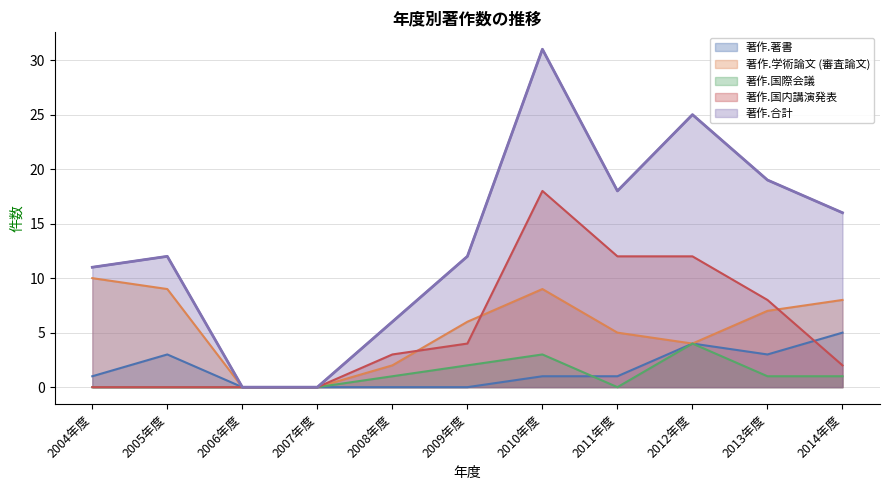

In 著作.学術論文 (審査論文), how many points are higher than both neighbors (excluding endpoints)?

1